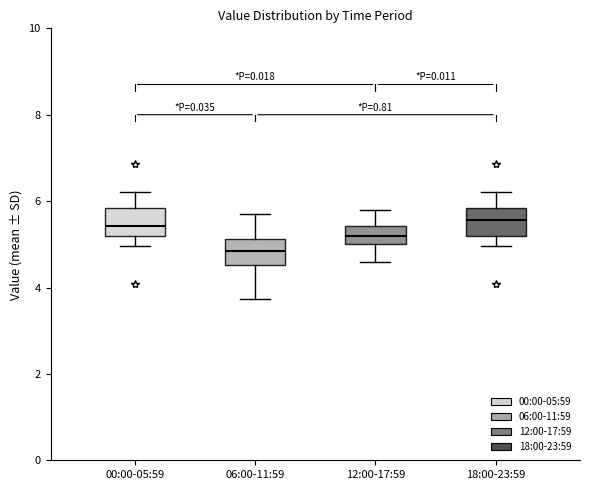

Where is the upper edge of the box for 18:00-23:59 on the y-axis? The values are not printed on the chart, so give them approximately, as read against the axis.

5.8